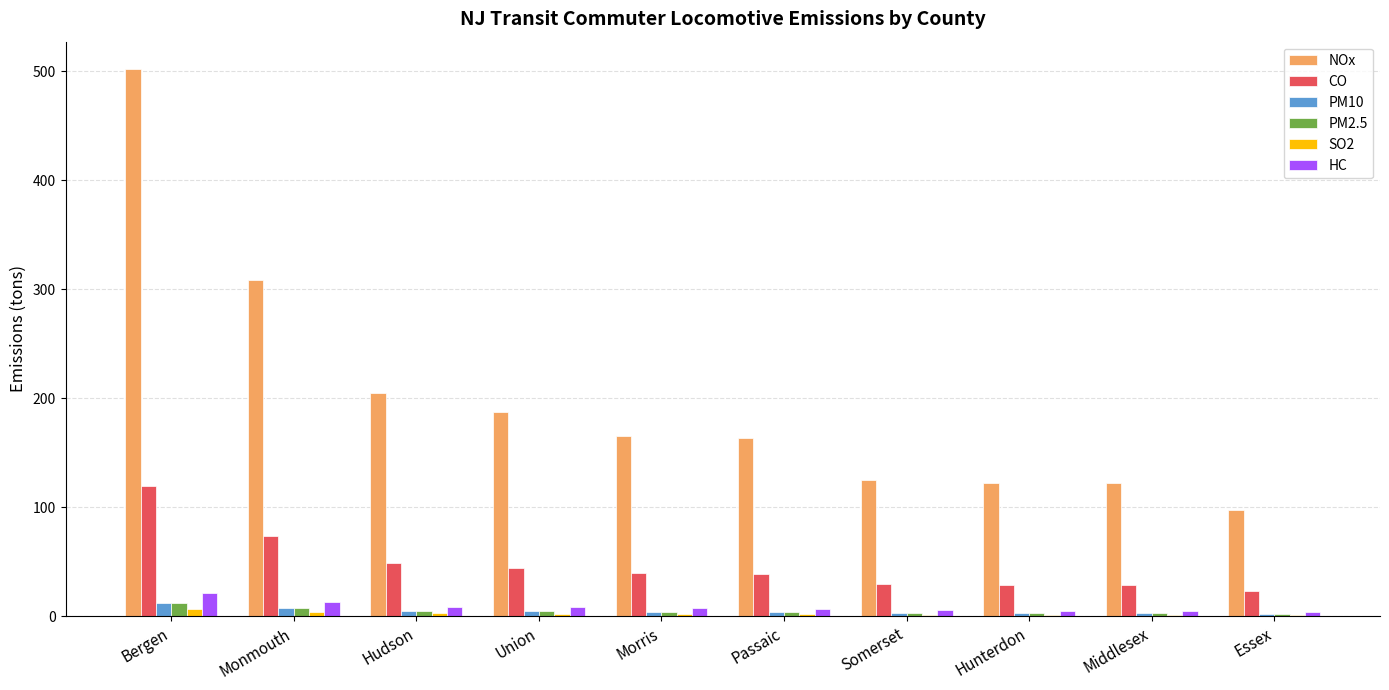

How many data points in PM10 are above 4?

6